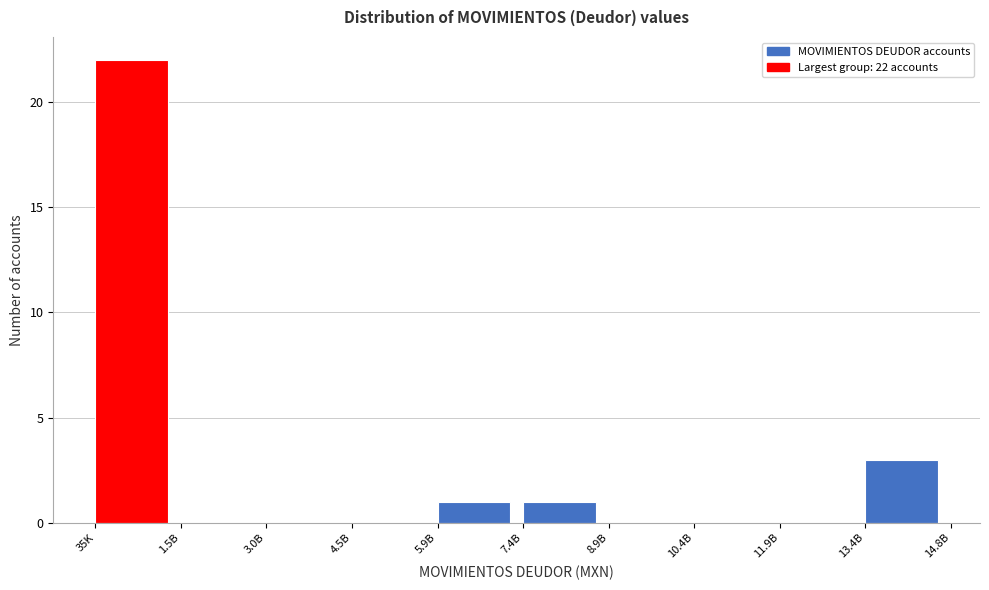

Between 8.9B and 7.4B, which is larger?

7.4B